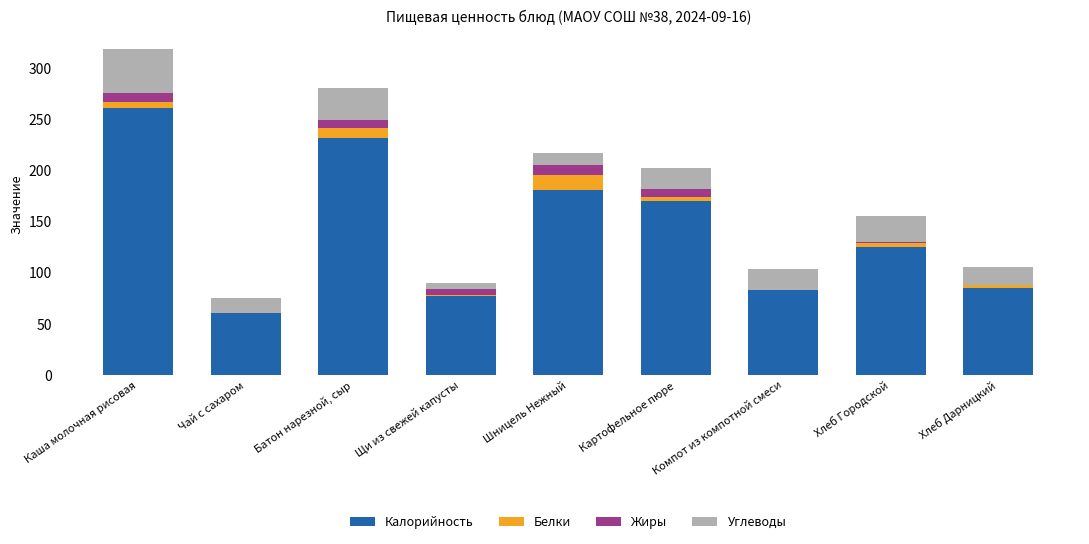

At which category is the sum across all series the highest?

Каша молочная рисовая